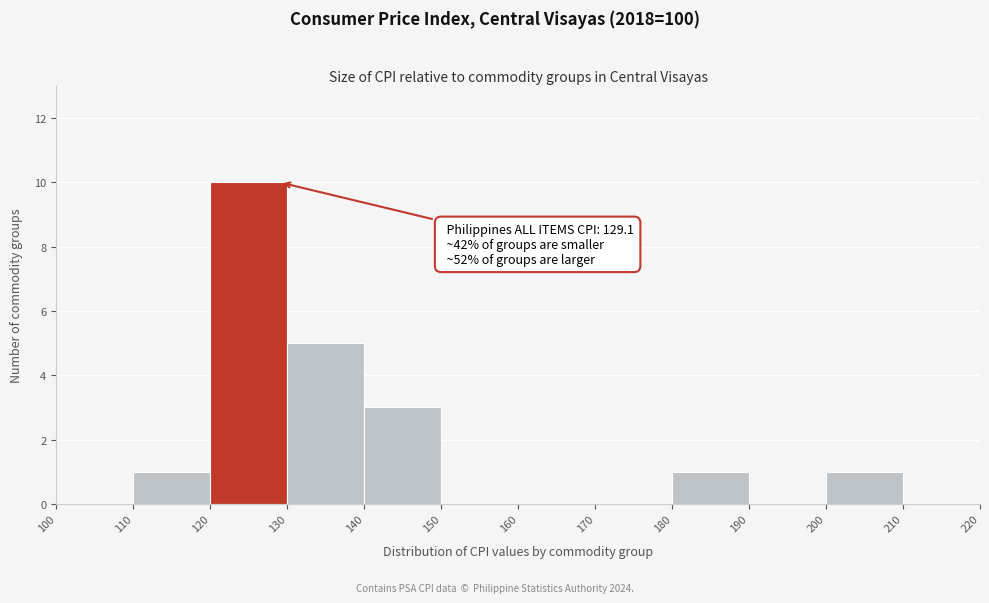

Over which range of the x-axis is the bar tallest?

120 to 130